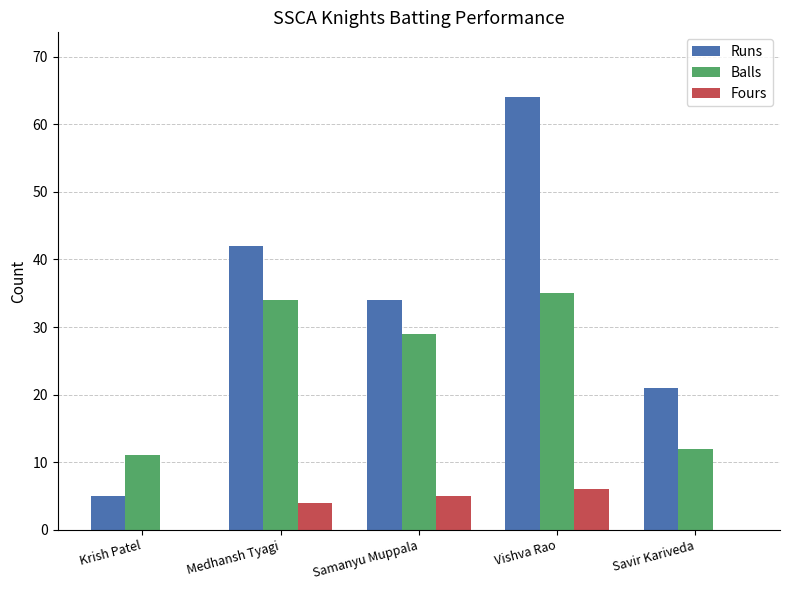

Does the chart contain stacked bars?

No